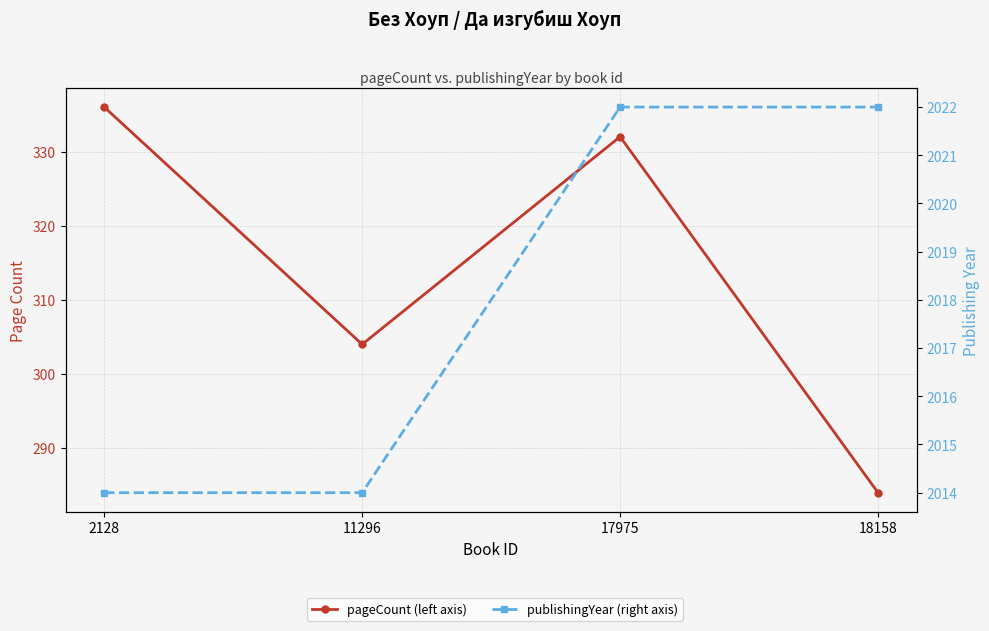

What is the value of the publishingYear (right axis) point at the 3rd from the left?

2022